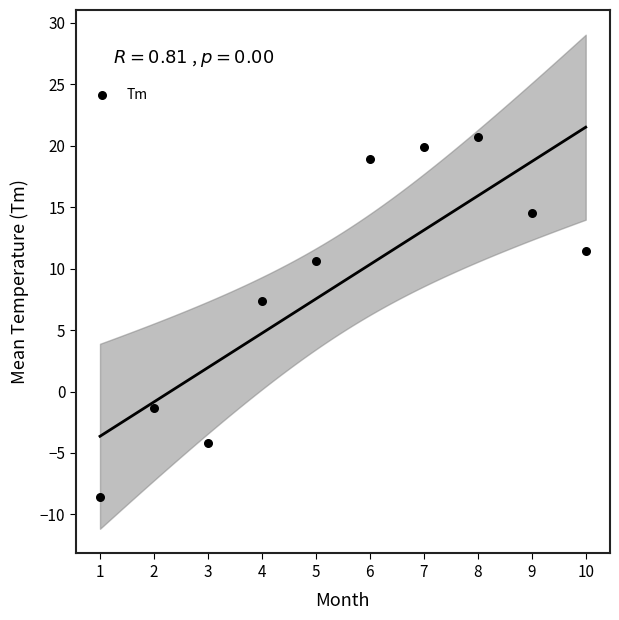

What Y value in the scatter plot is closest to 6?

7.4